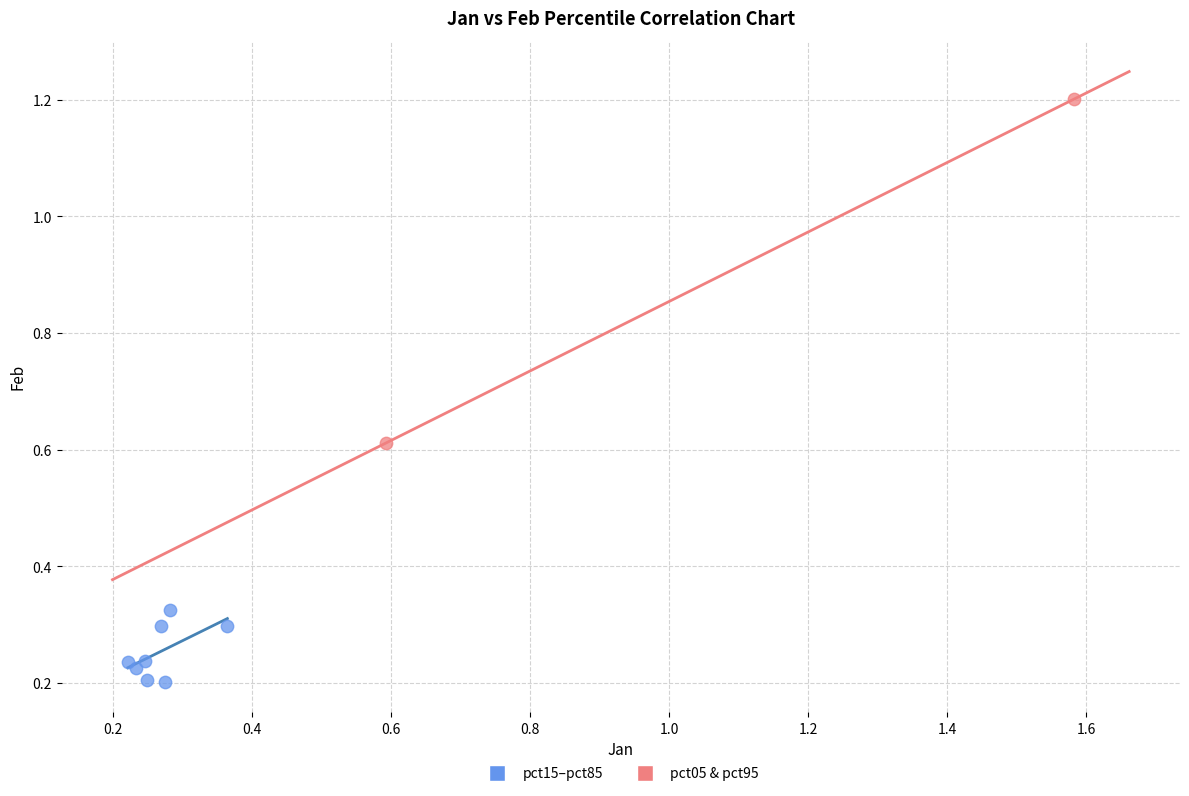

Which series has the widest spread of Y values?

pct05 & pct95